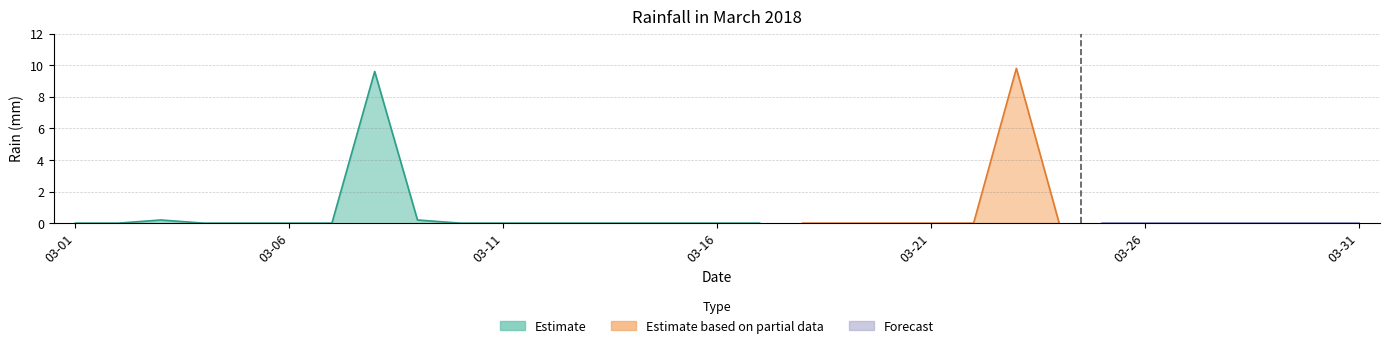

How many positive values are there?

4